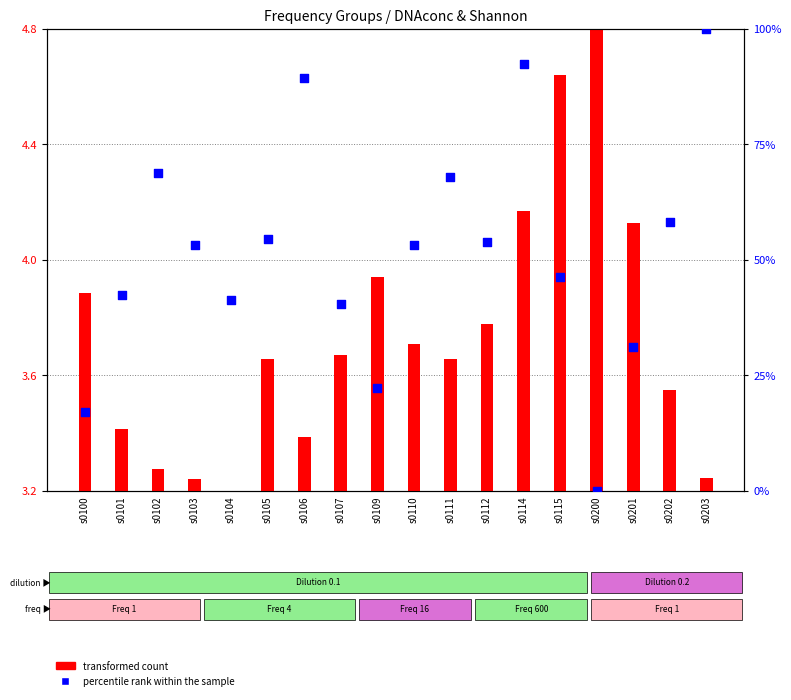

Which series reaches the minimum Y coordinate?

transformed count